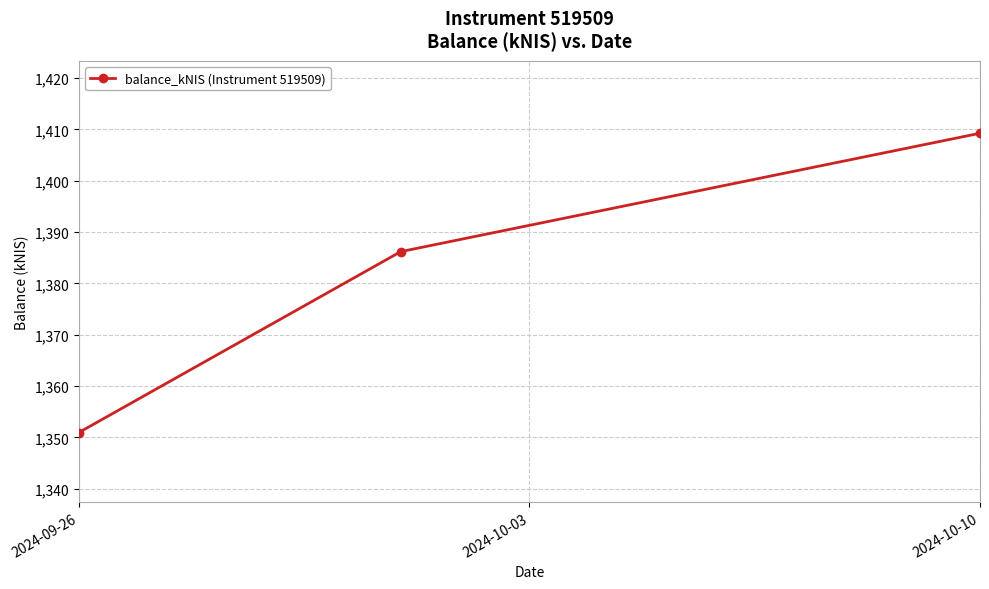

What is the value of the 3rd point from the left?

1409.2